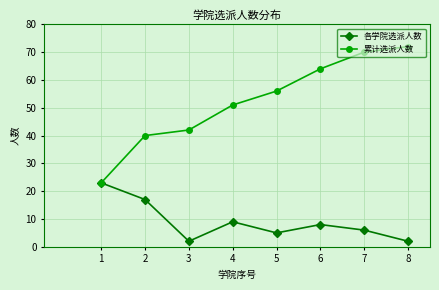

What is the value of the 累计选派人数 point at the 1st from the left?

23